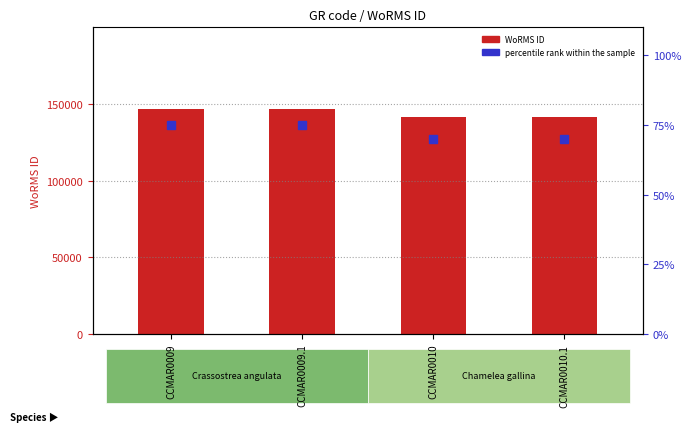

Rank the categories by WoRMS ID value from highest to lowest.

CCMAR0009, CCMAR0009.1, CCMAR0010, CCMAR0010.1